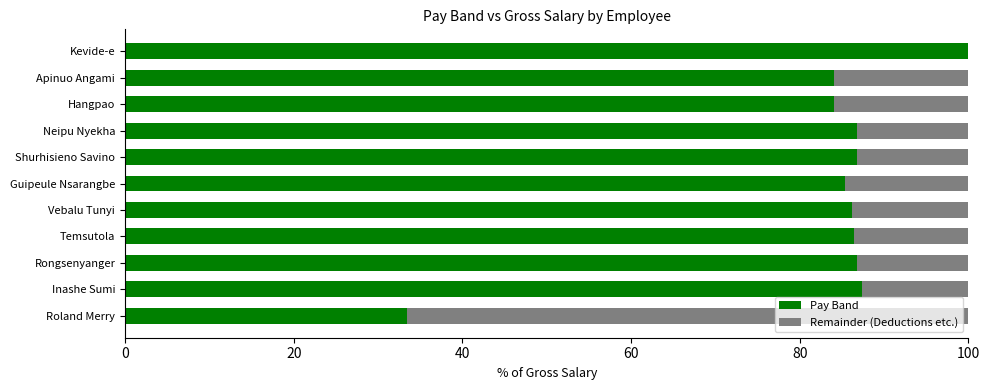

The value of Pay Band at Shurhisieno Savino is 113.8. True or false?

False